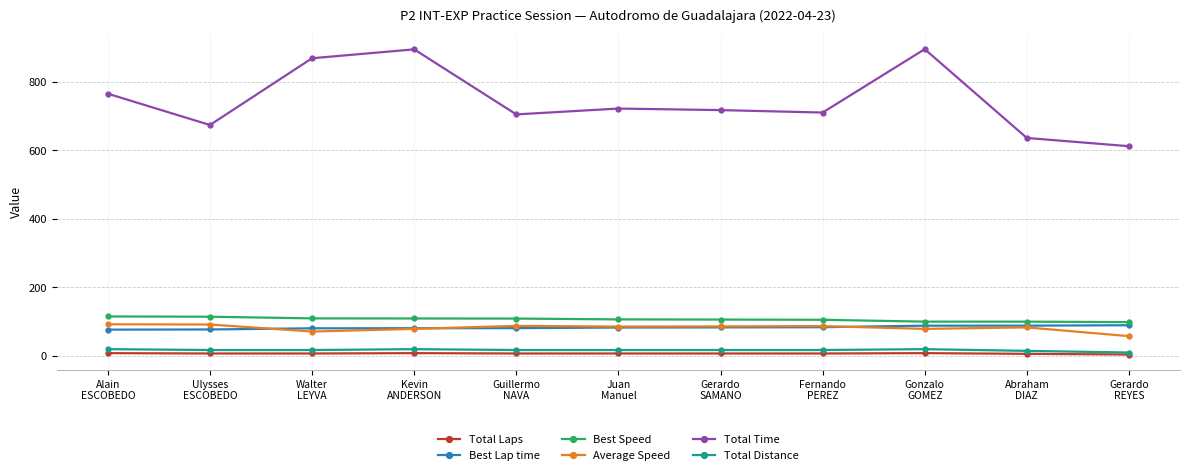

Count the number of data series in this chart.

6